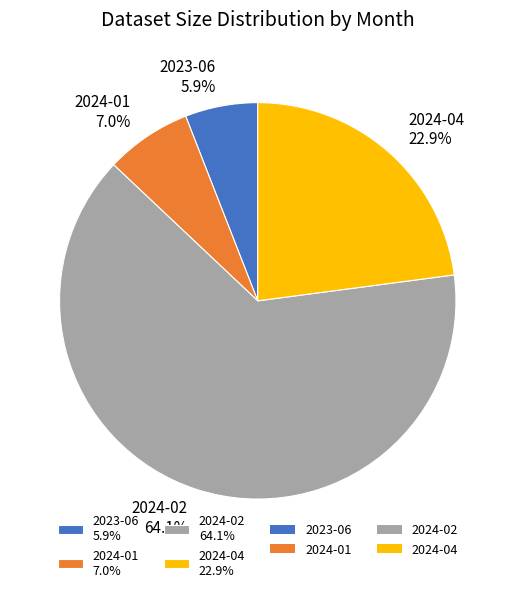

What percentage is the 2024-04 slice, to the nearest percent?

23%